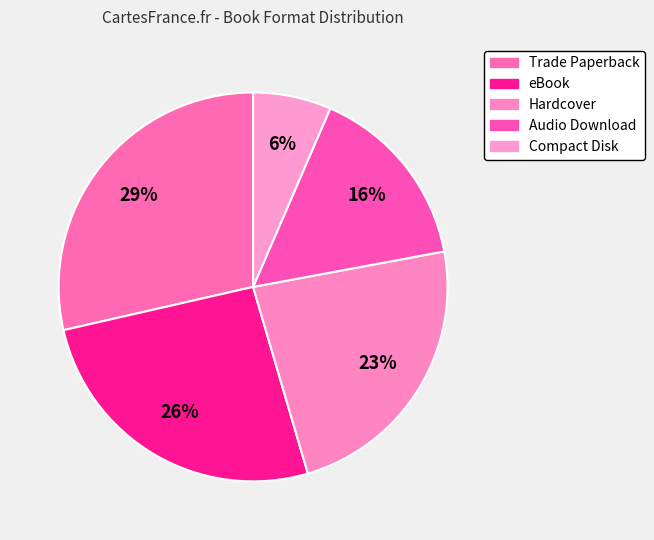

True or false: eBook accounts for 21% of the total.

False